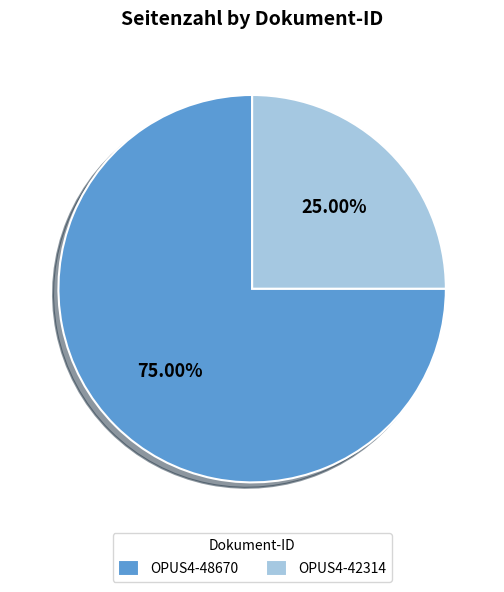

To the nearest percent, what portion does OPUS4-42314 represent?

25%